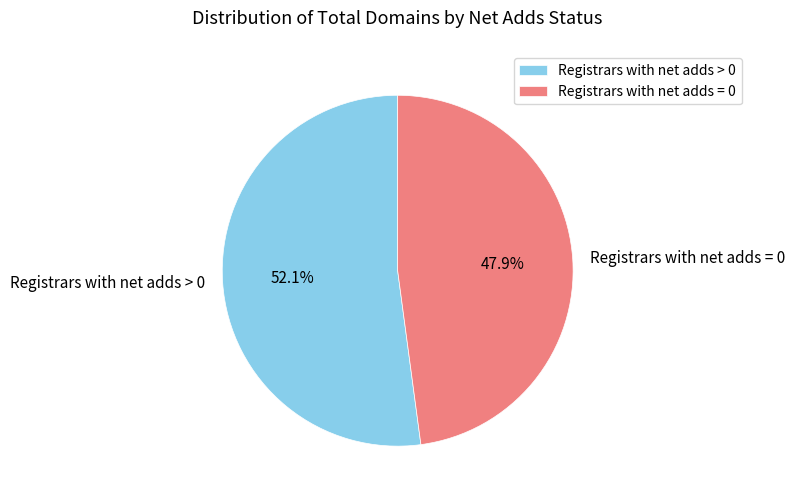

Rank the categories by value from lowest to highest.

Registrars with net adds = 0, Registrars with net adds > 0